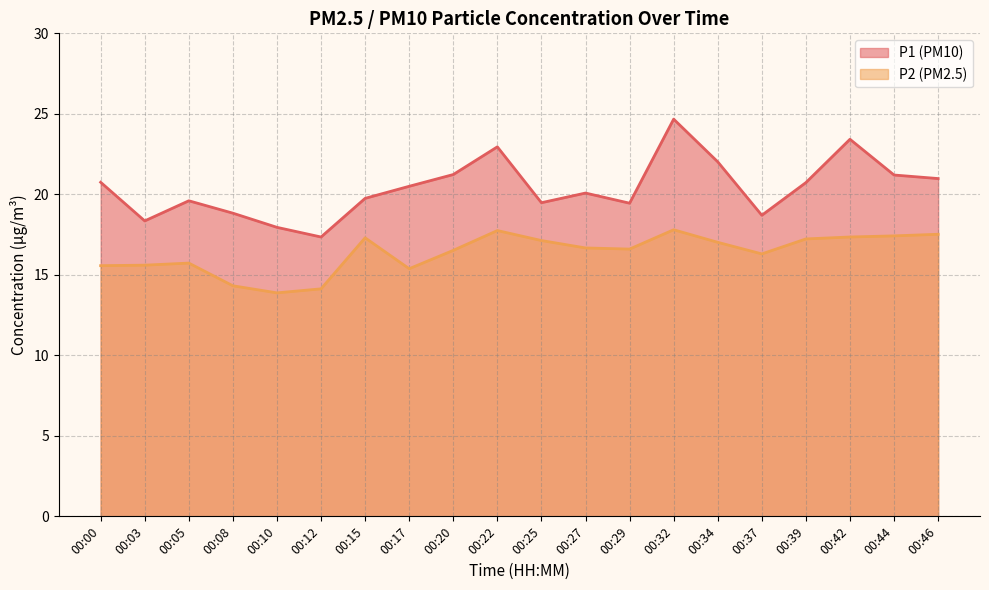

At which label does P2 reach its peak?

00:32